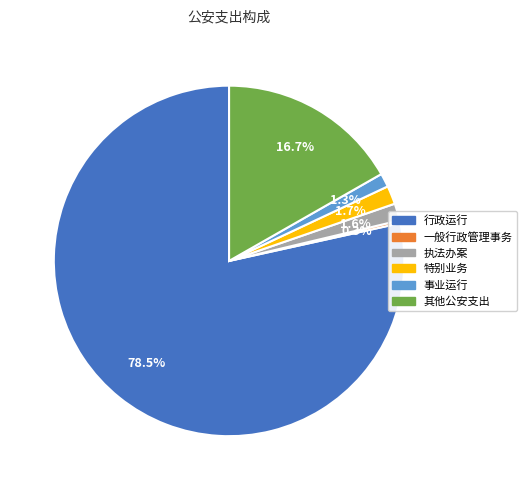

Does 执法办案 account for over 50% of the chart?

No